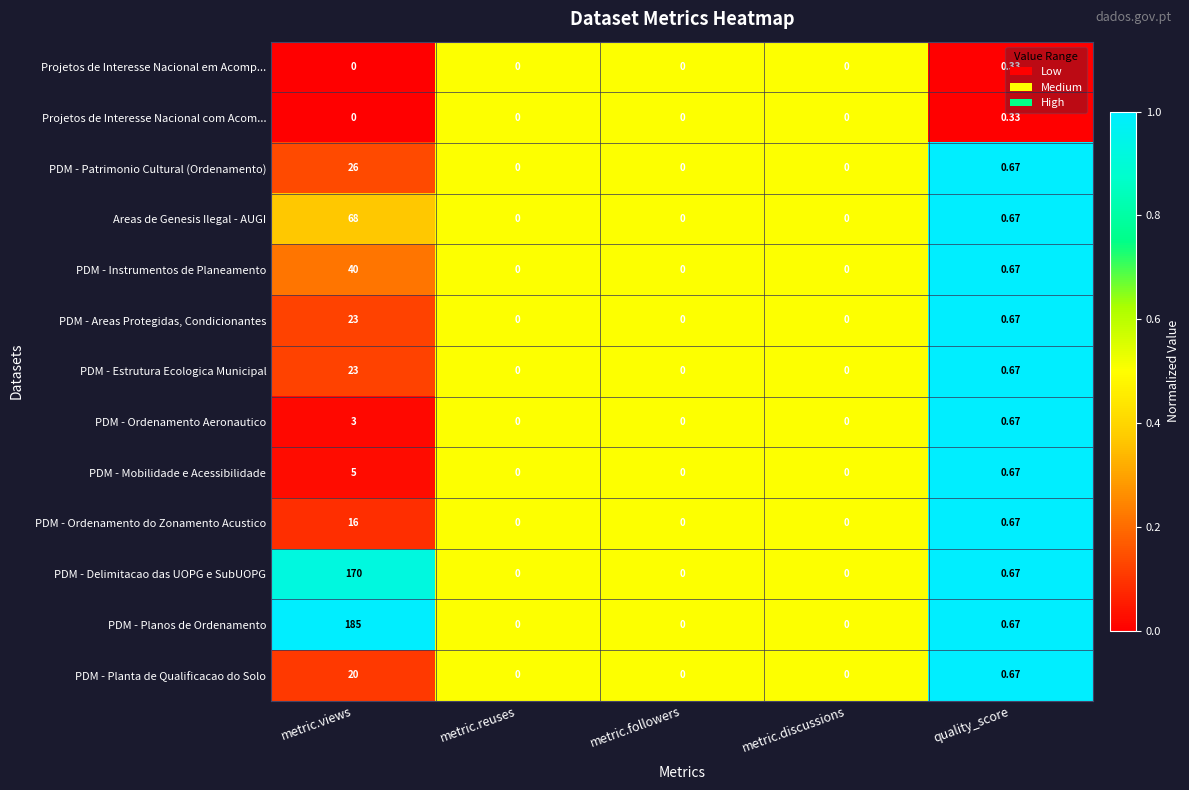

Which category has the highest value across all series?

metric.views